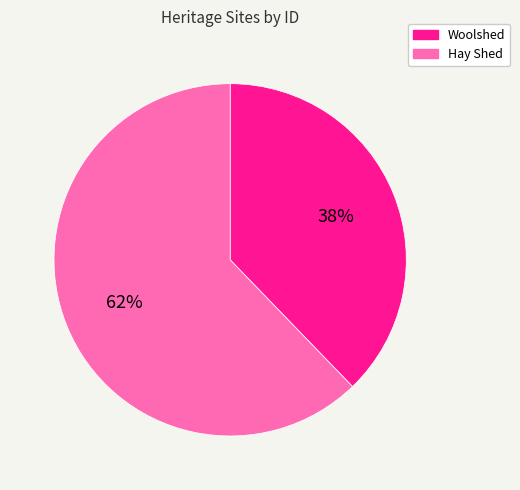

What is the largest slice in the pie chart?

Hay Shed